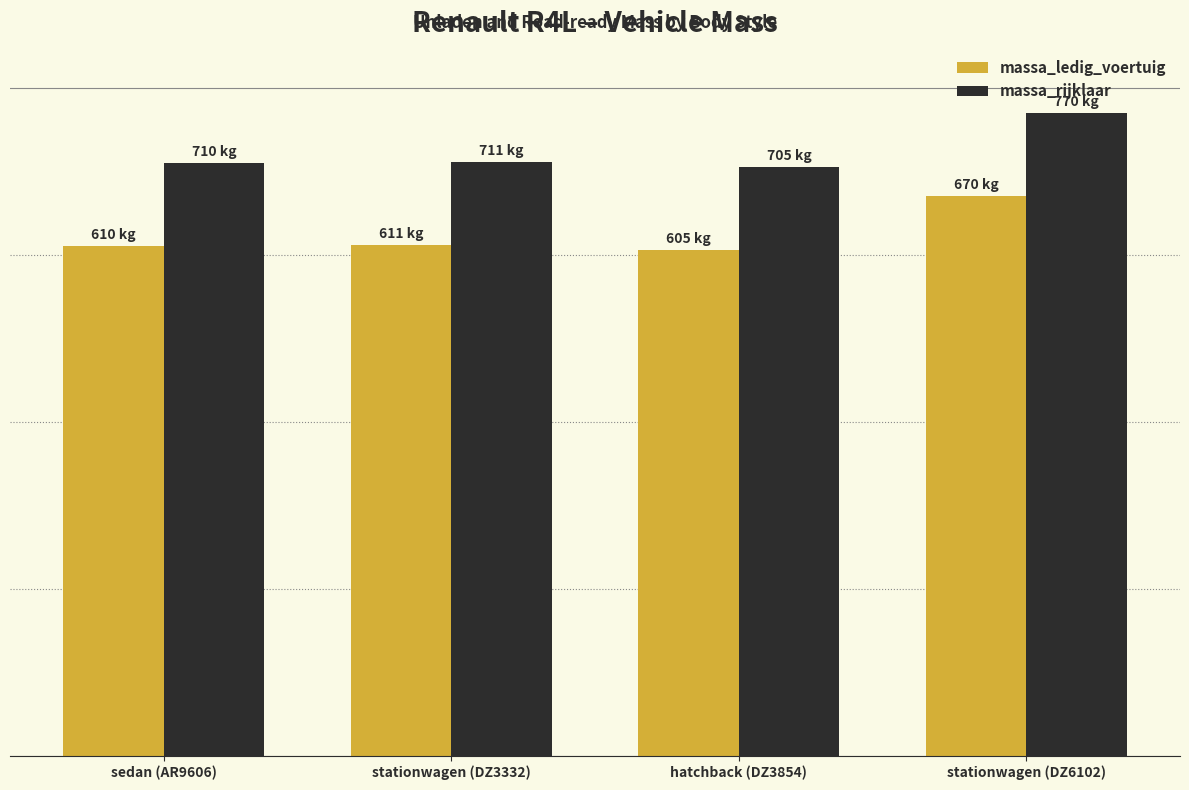

Rank the series by their maximum value, from lowest to highest.

massa_ledig_voertuig, massa_rijklaar